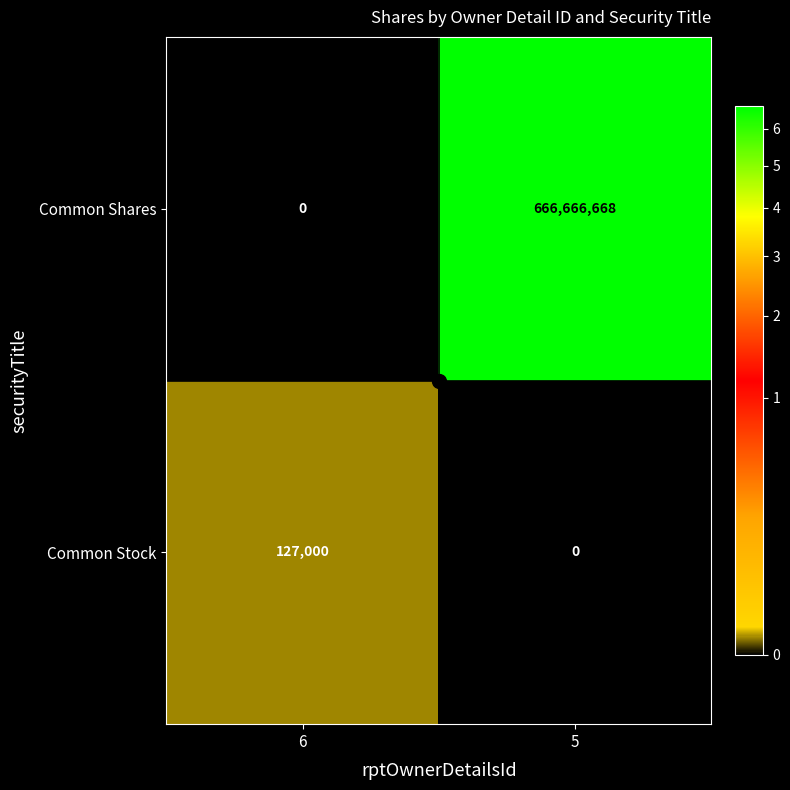

True or false: Common Shares has a value of 417175211 at 5.

False